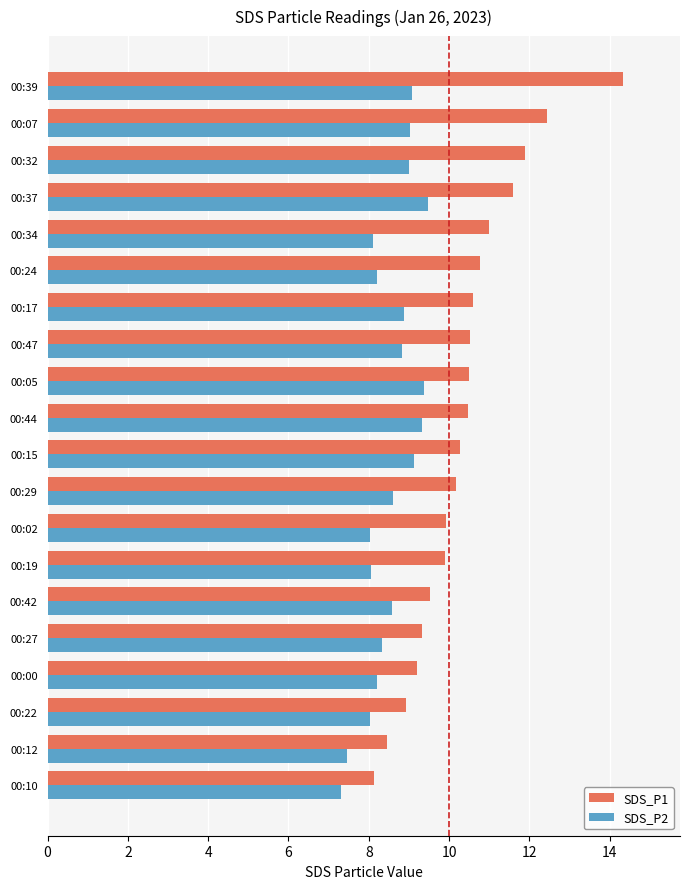

List the series in order of their overall mean, lowest first.

SDS_P2, SDS_P1